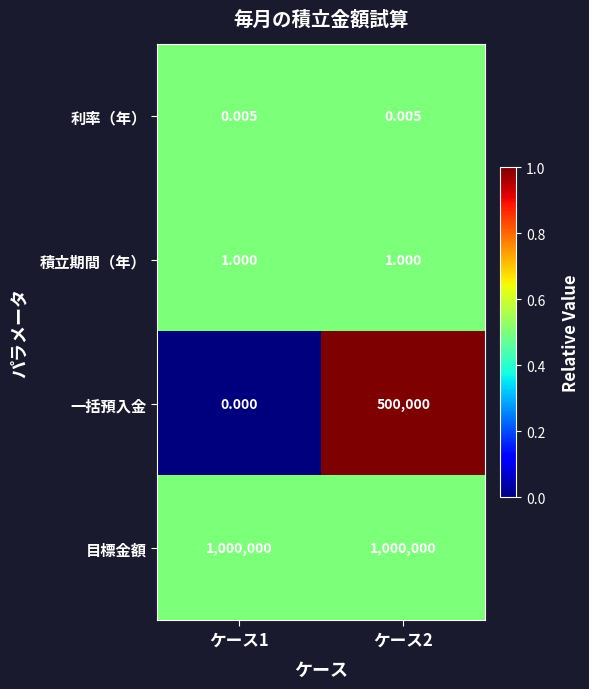

What is the total value across all series at ケース2?

1500001.0